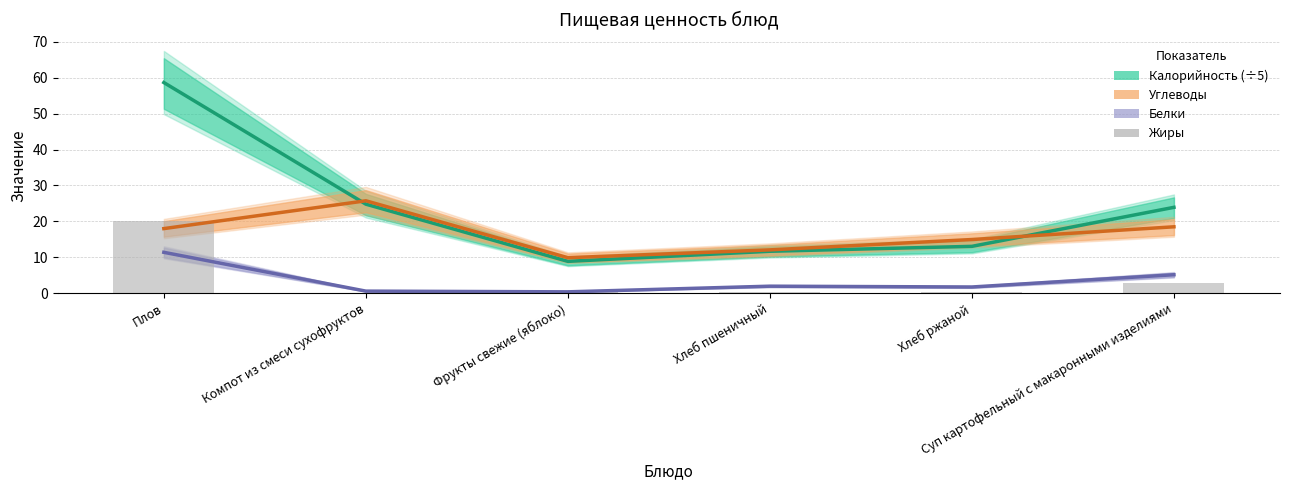

How many data points does each series have?

6